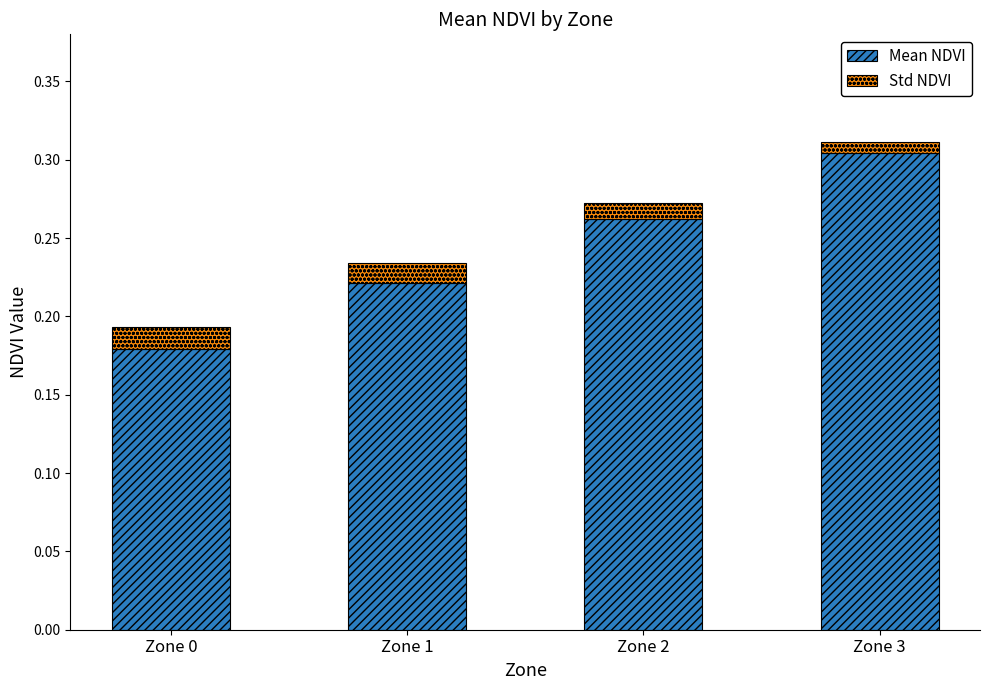

At which category is the sum across all series the highest?

Zone 3